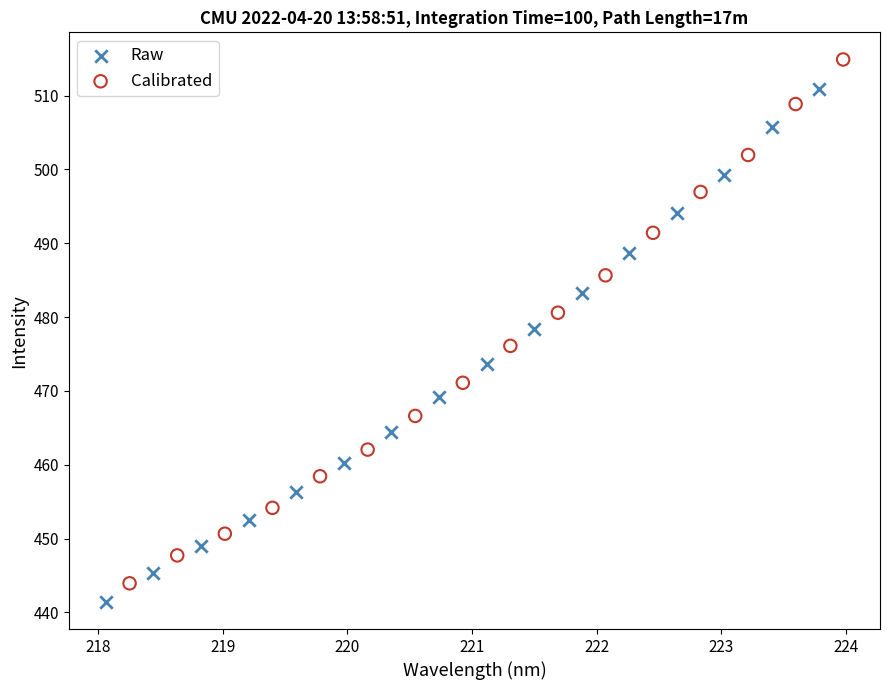

Which series reaches the minimum Y coordinate?

Raw